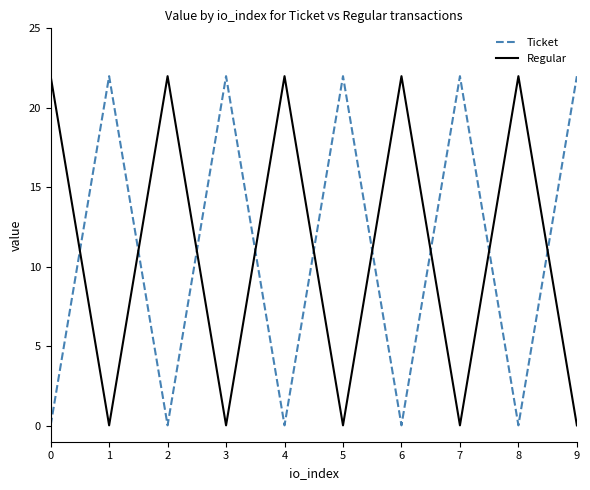

Where is the first local minimum for Regular?

1